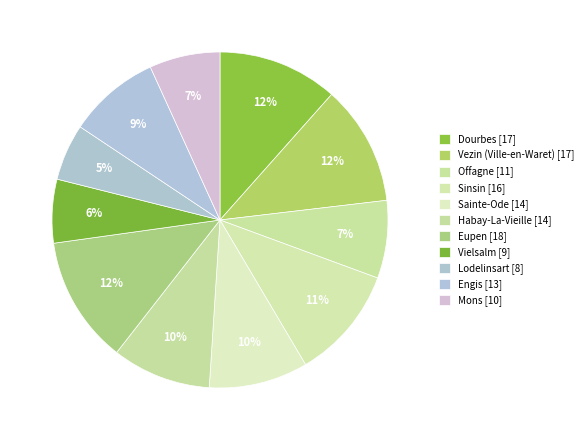

What is the change in value from Vezin (Ville-en-Waret) to Eupen?

+1